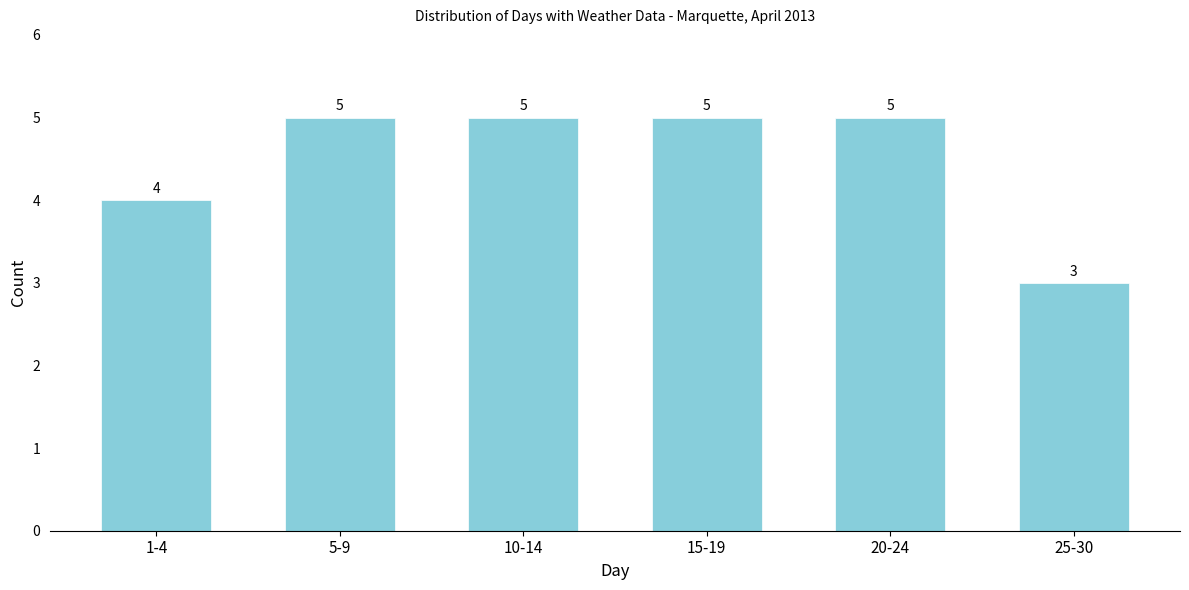

Reading right to left, list all the values displayed in this chart.

25-30=3	20-24=5	15-19=5	10-14=5	5-9=5	1-4=4